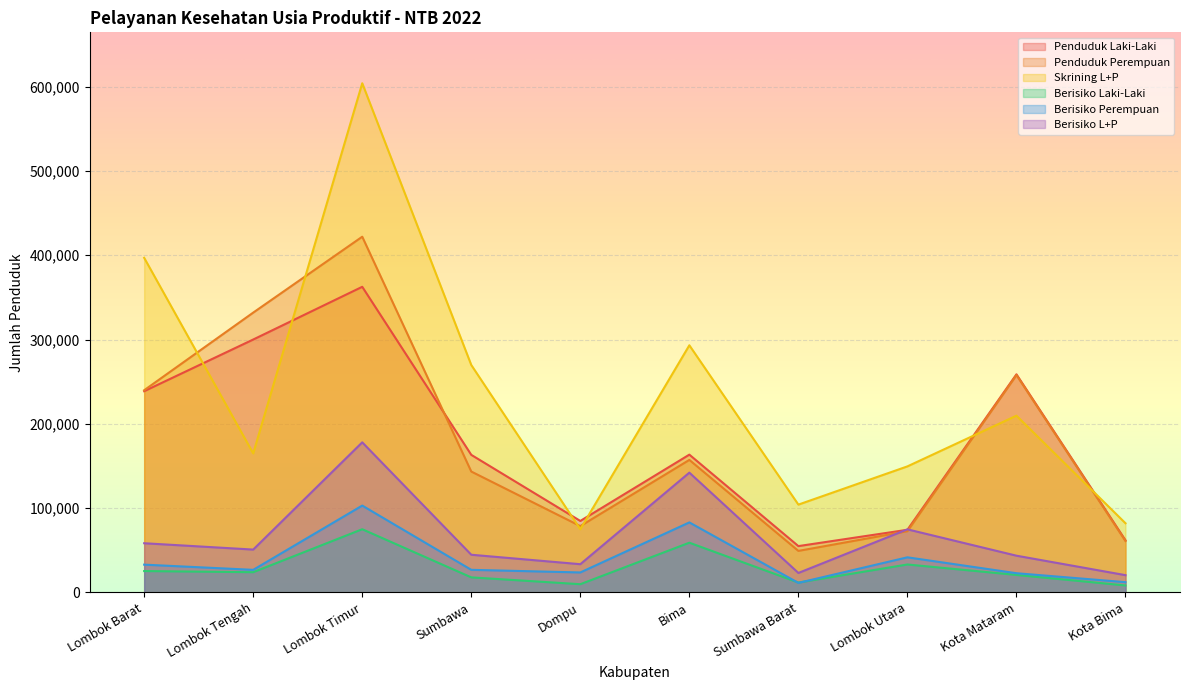

At which category does Penduduk Perempuan reach its first local peak?

Lombok Timur